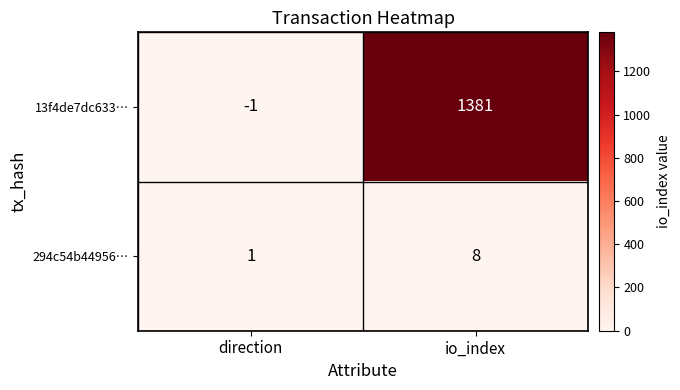

Which category has the lowest value in the 13f4de7dc633… series?

direction